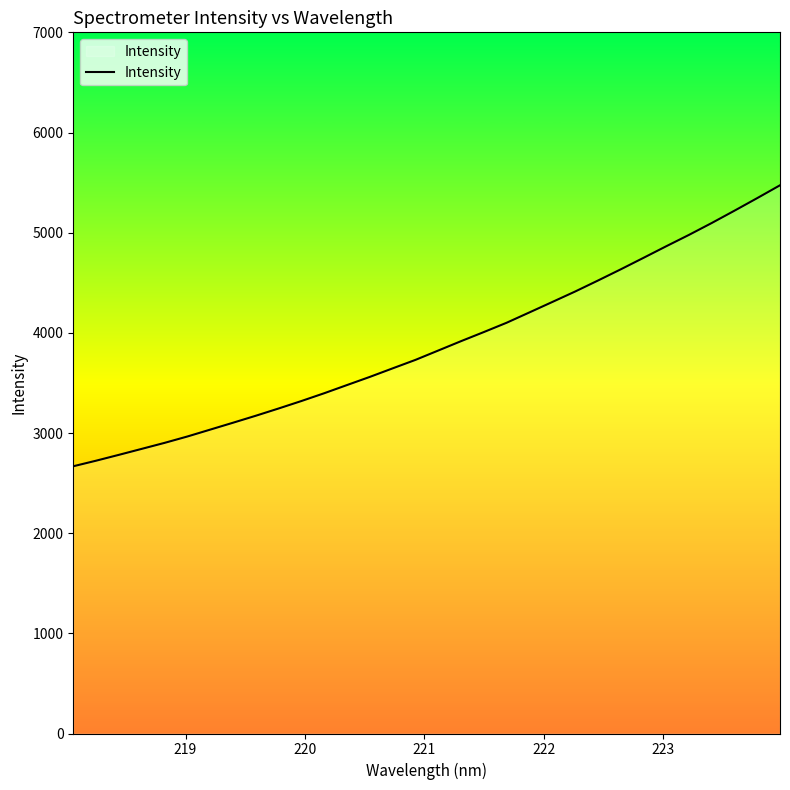

What is the difference between the maximum and minimum values?

2805.1